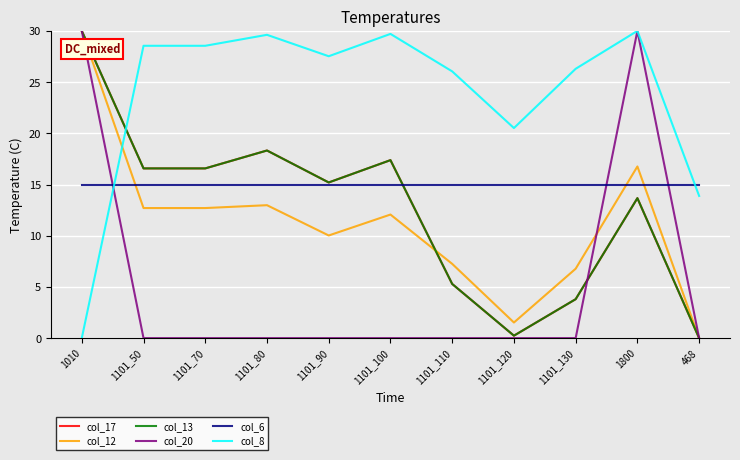

Between 1101_80 and 1101_110, which series saw the biggest shift?

col_17